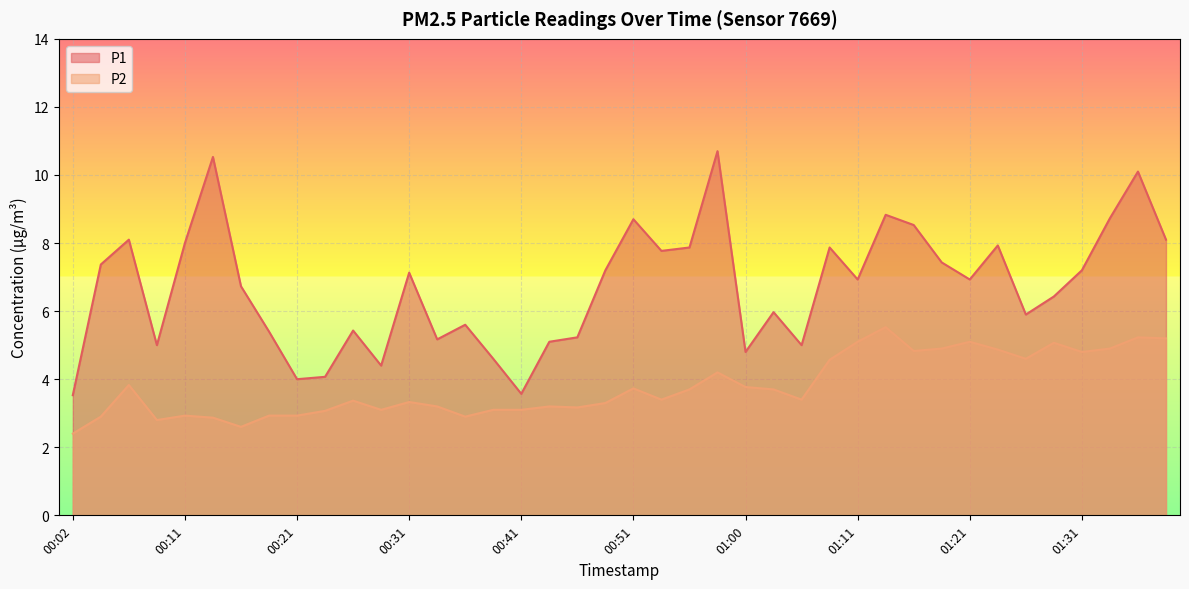

What is the difference between the maximum and second lowest values in the P2 series?

2.9